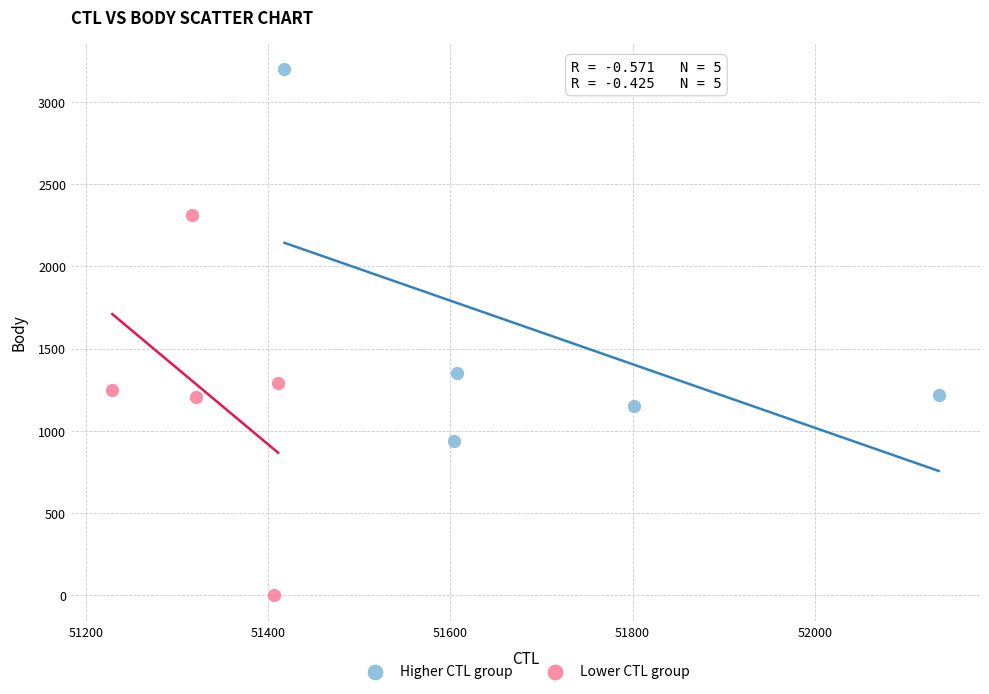

Which series contains the lowest Y value?

Lower CTL group